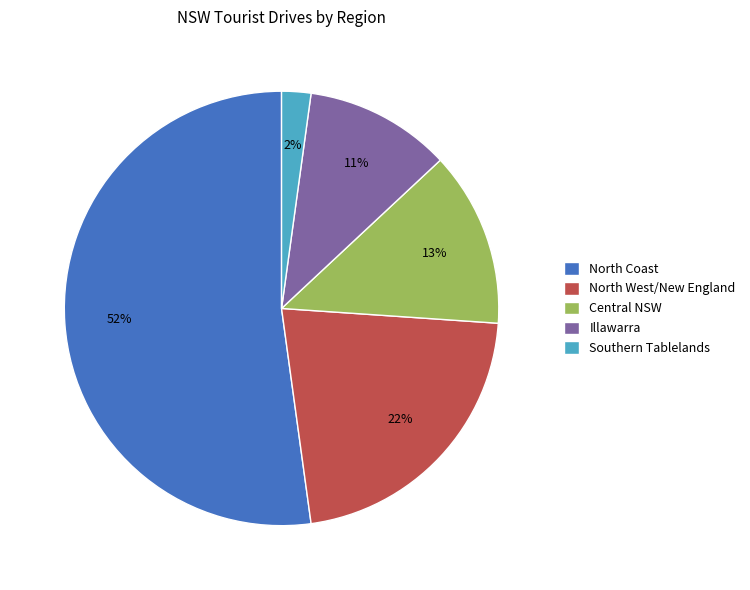

To the nearest percent, what is the average slice percentage?

20%